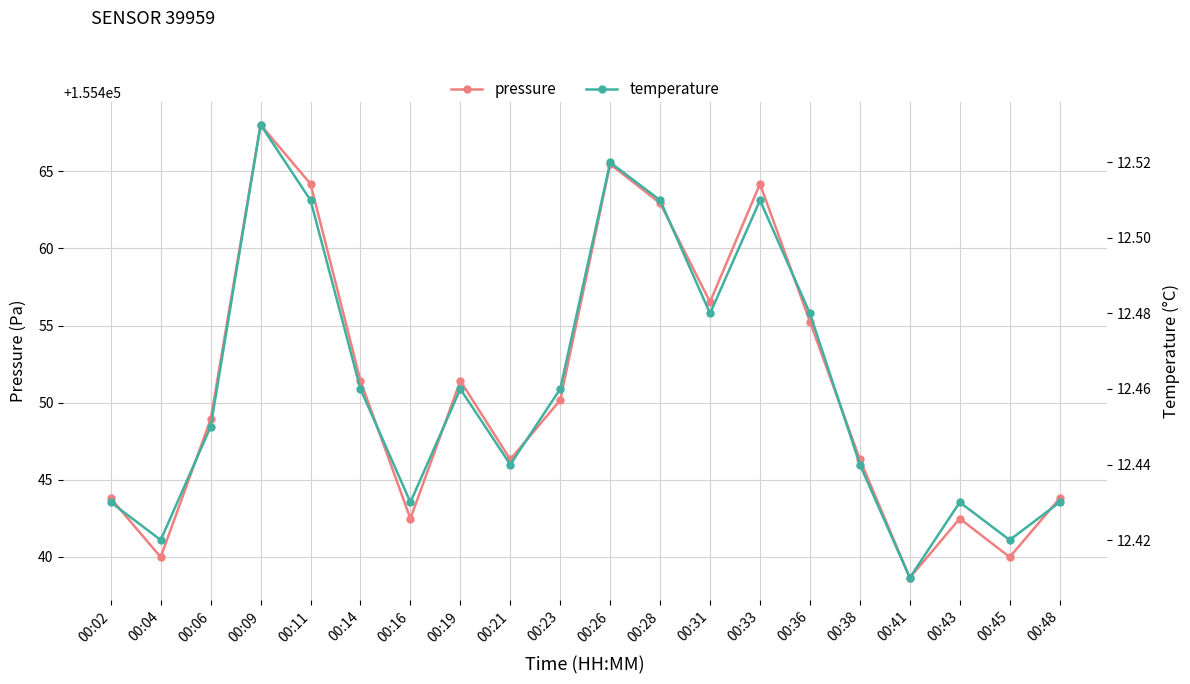

Reading left to right, what are all the values shown in this chart?

pressure: 155443.8	155440.0	155448.9	155468.0	155464.2	155451.4	155442.5	155451.4	155446.3	155450.2	155465.5	155462.9	155456.5	155464.2	155455.2	155446.3	155438.6	155442.5	155440.0	155443.8
temperature: 12.4	12.4	12.4	12.5	12.5	12.5	12.4	12.5	12.4	12.5	12.5	12.5	12.5	12.5	12.5	12.4	12.4	12.4	12.4	12.4